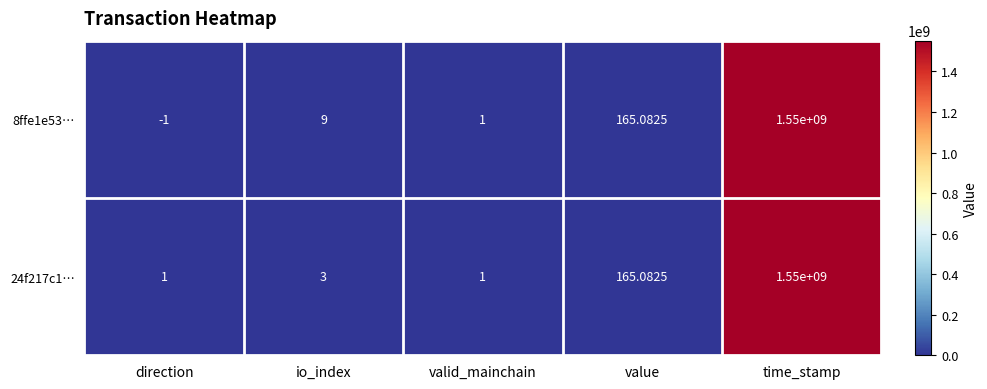

At which label is 8ffe1e53… closest to 774999999?

value